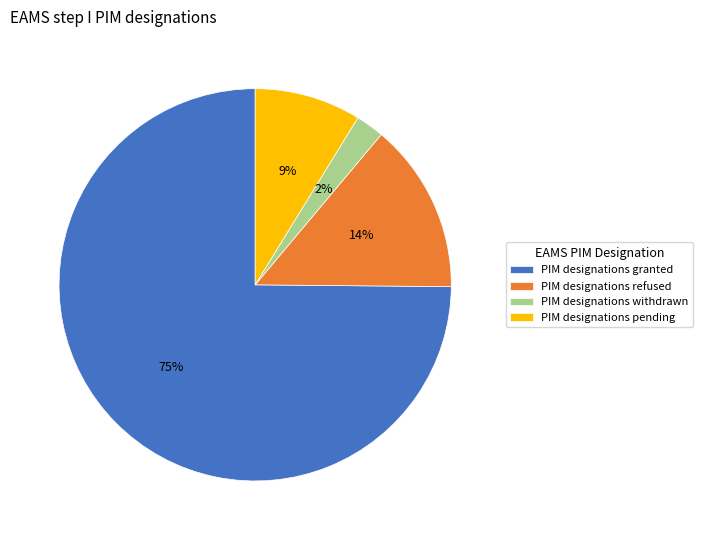

To the nearest percent, what percentage of the pie is PIM designations refused?

14%